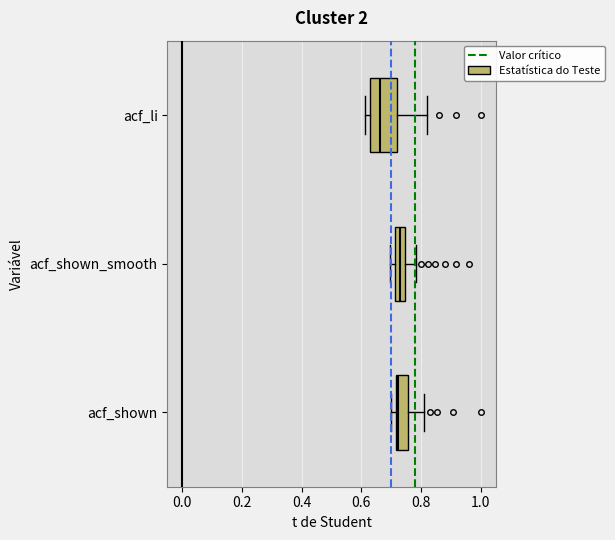

Reading bottom to top, transcribe this box plot: for each box, give where its median line is, the range the box spans, and where its two whiskers end, as read against the x-axis. The values are not printed on the chart, so give them approximately, as read against the axis.

acf_shown: median 0.72 (just right of the box's left edge), box 0.72 to 0.76, whiskers 0.70 to 0.82
acf_shown_smooth: median 0.74 (inside the box), box 0.72 to 0.74, whiskers 0.70 to 0.78
acf_li: median 0.66, box 0.62 to 0.72, whiskers 0.62 (just left of the box's left edge) to 0.82